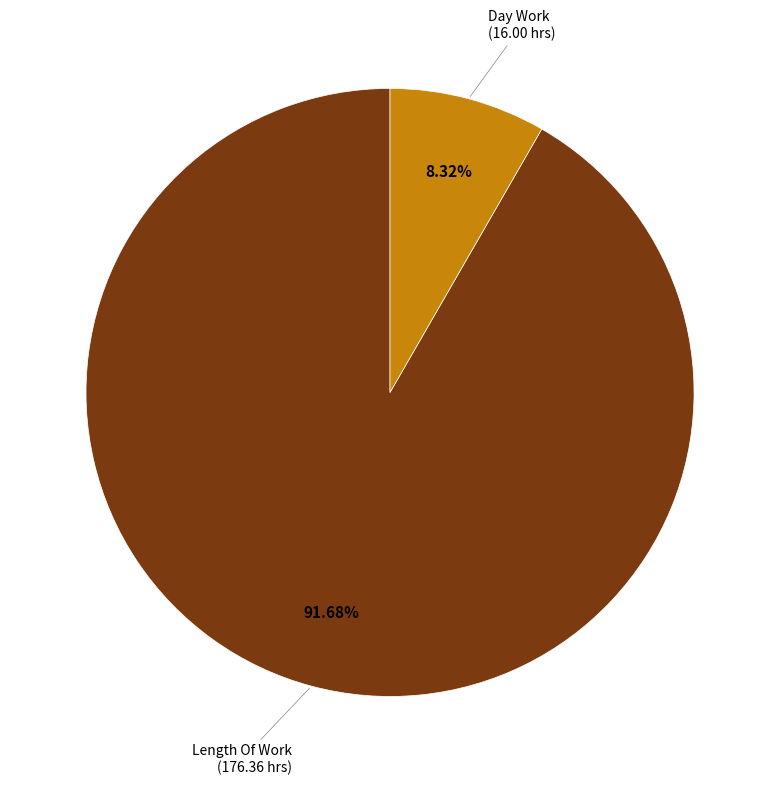

Is there any slice that represents more than half of the pie?

Yes